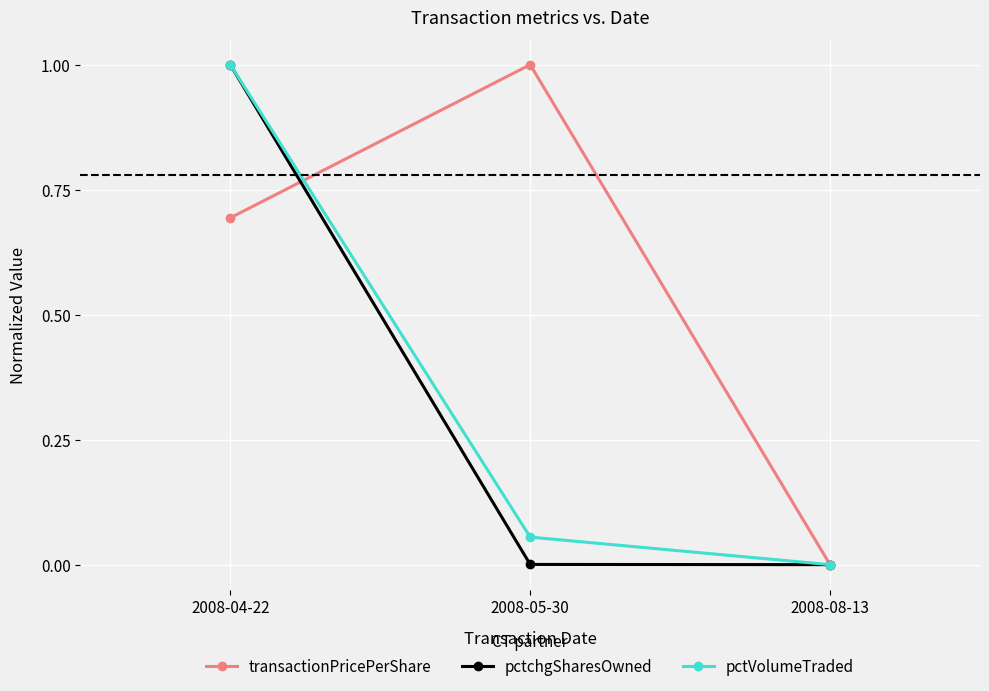

What is the difference between the transactionPricePerShare values at 2008-04-22 and 2008-05-30?

0.3